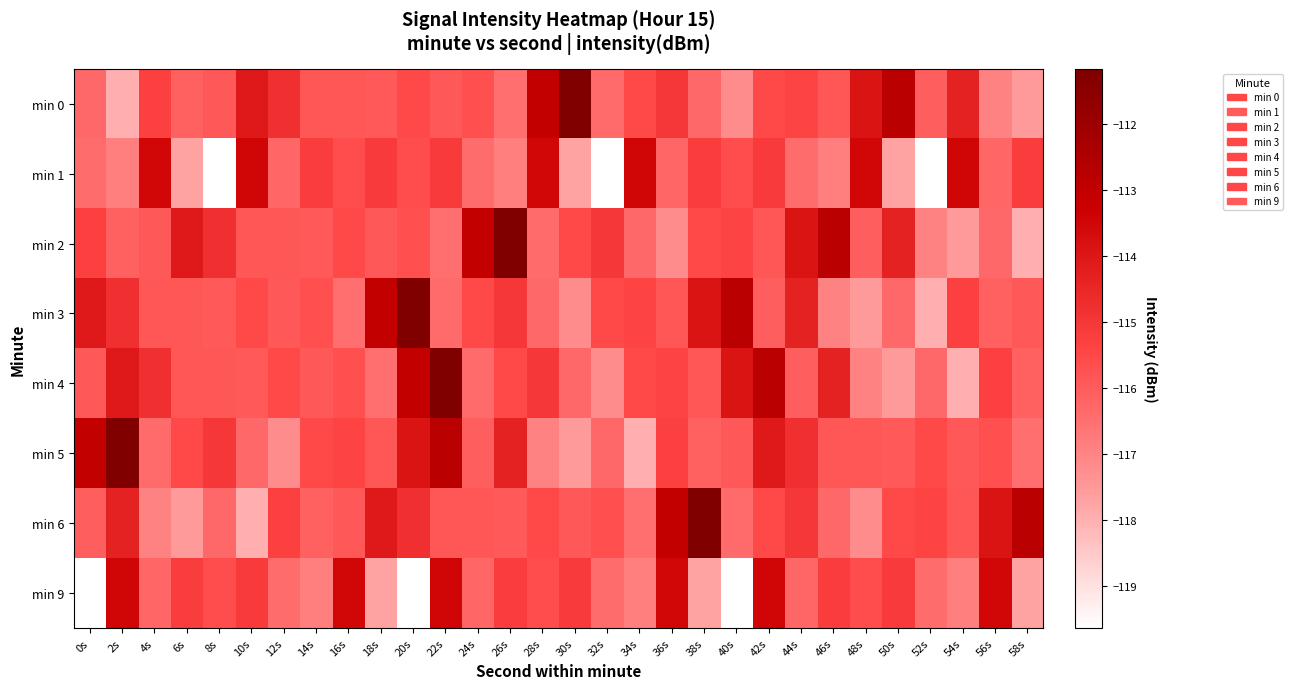

How many distinct data groups are displayed?

8